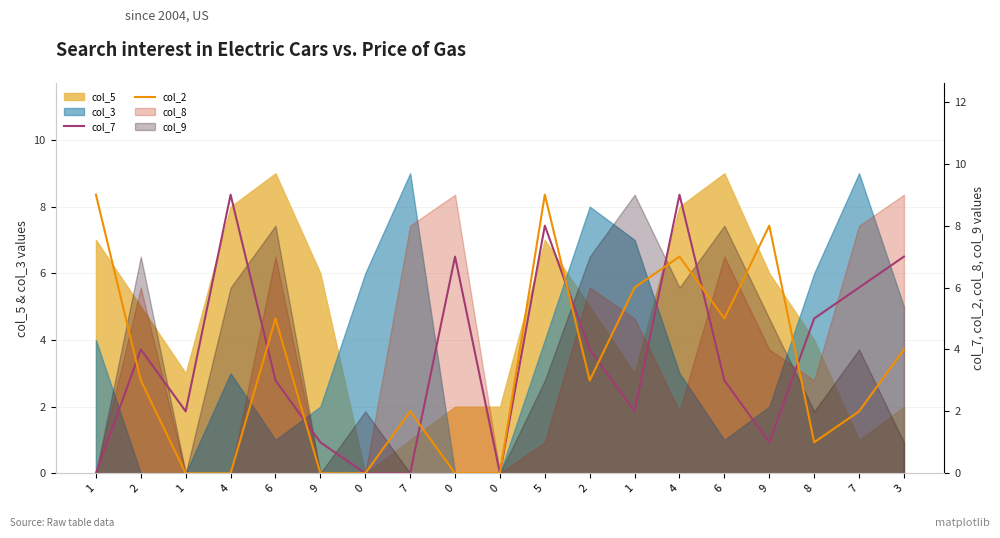

Is the value of col_7 at 7 greater than the value of col_2 at 2?

No